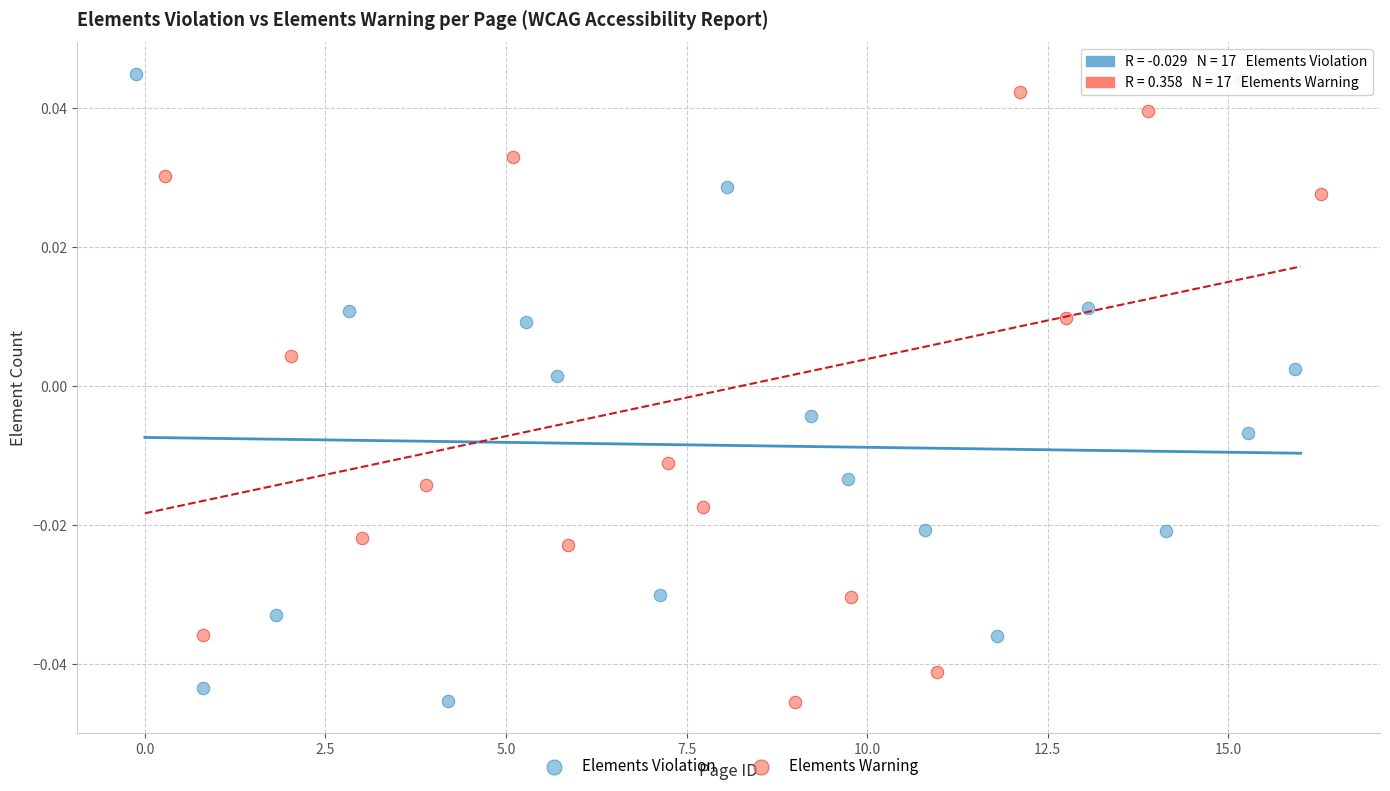

Which series contains the highest Y value?

Elements Violation